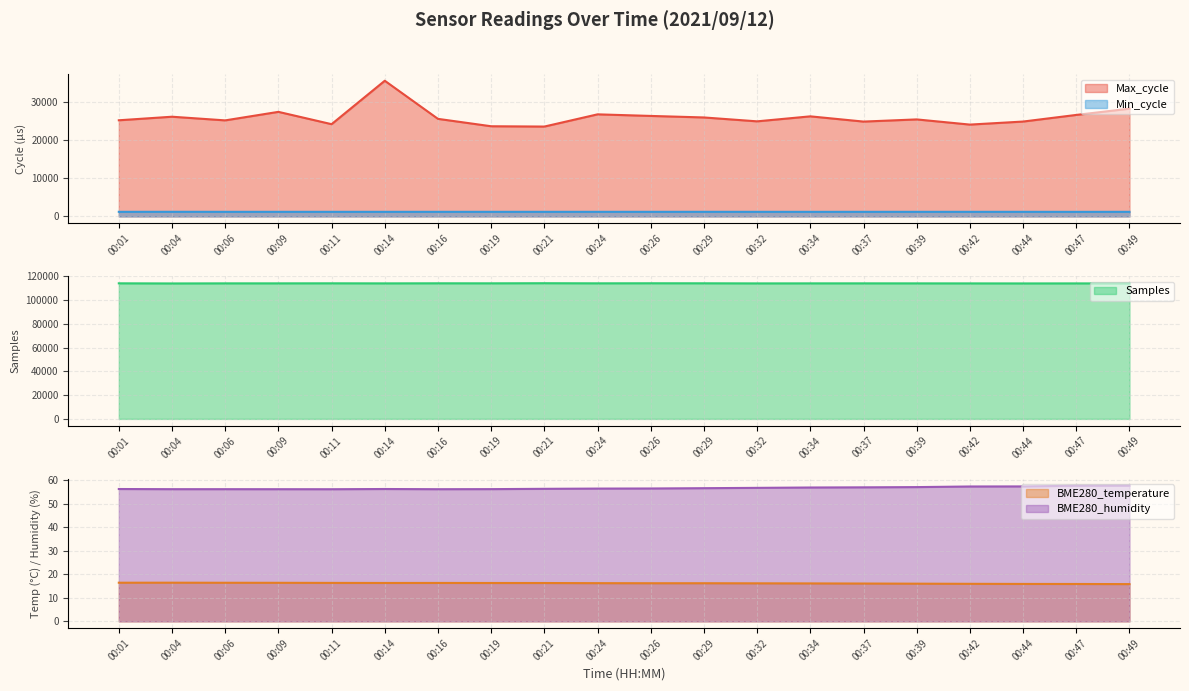

Where does the Min_cycle series first go above 1201?

00:04